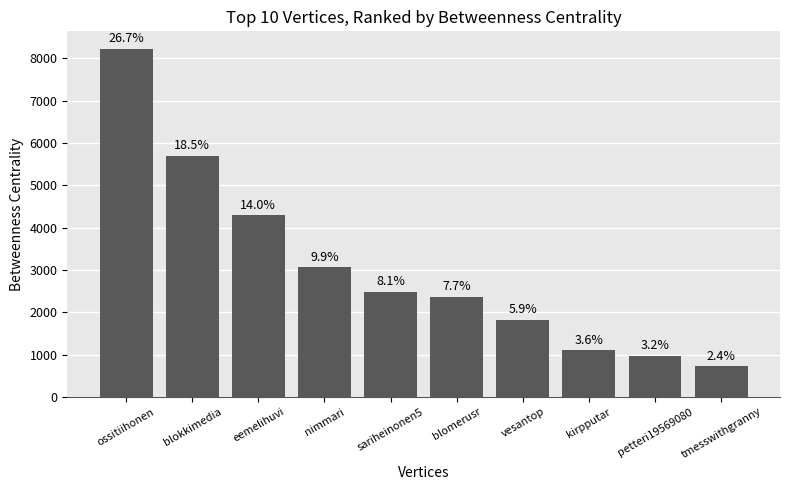

What is the value of the 3rd bar from the left?

4294.2